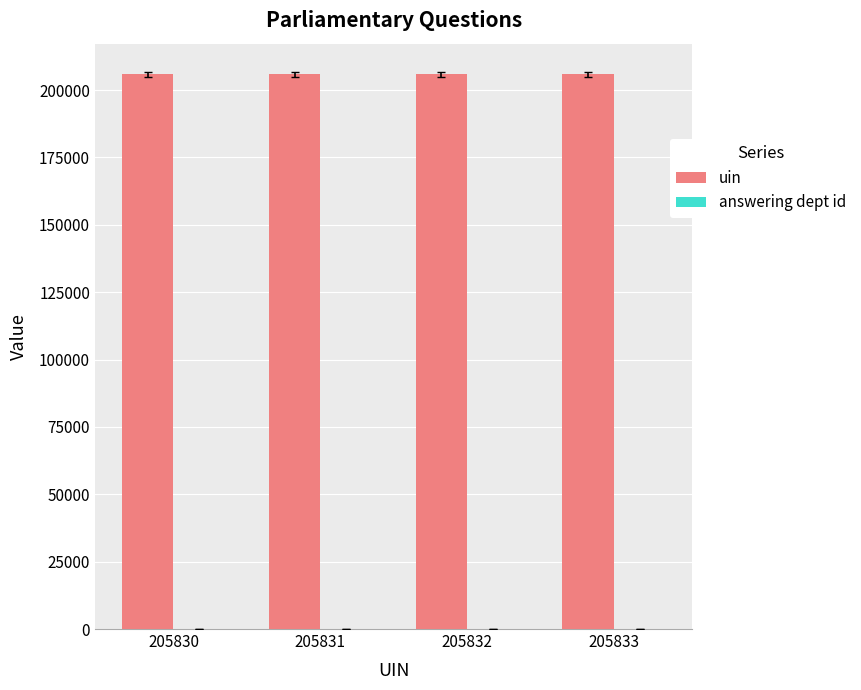

True or false: uin has a value of 205831 at 205831.

True